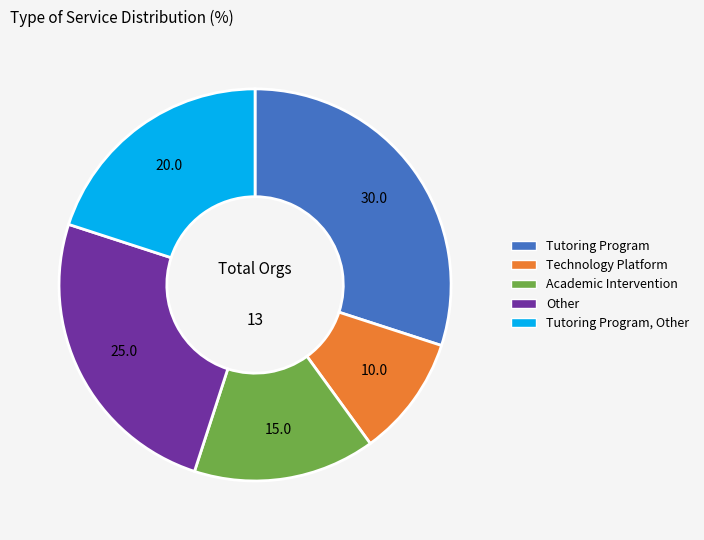

Is there a majority slice in this chart?

No